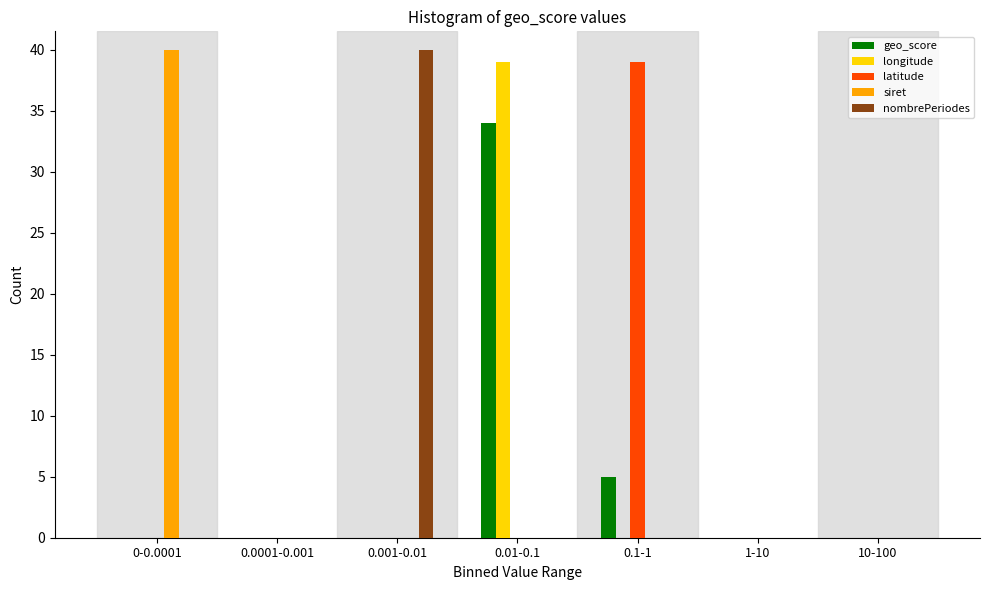

At which category is the sum across all series the highest?

0.01-0.1